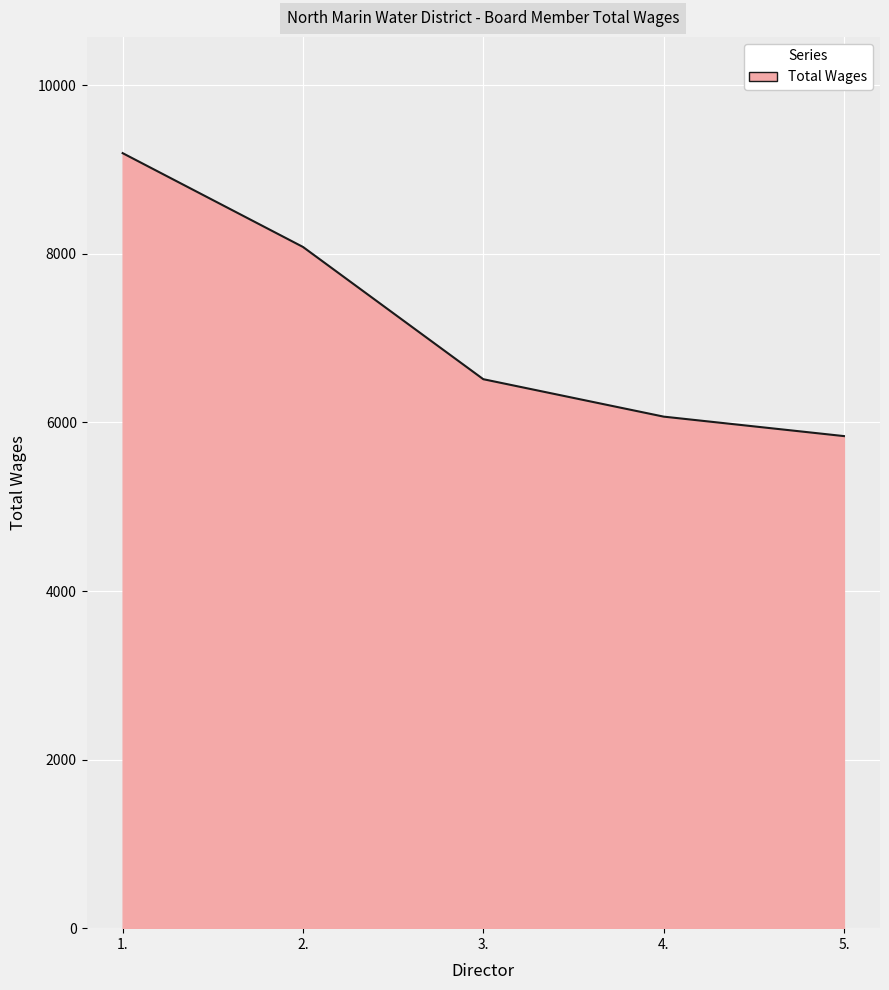

The value at 4. is 10156. True or false?

False